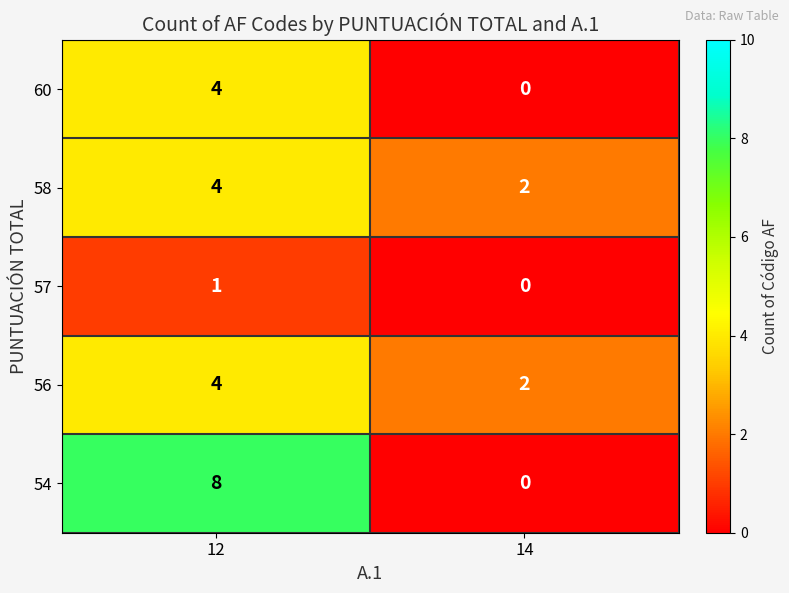

At which category is the sum across all series the highest?

12